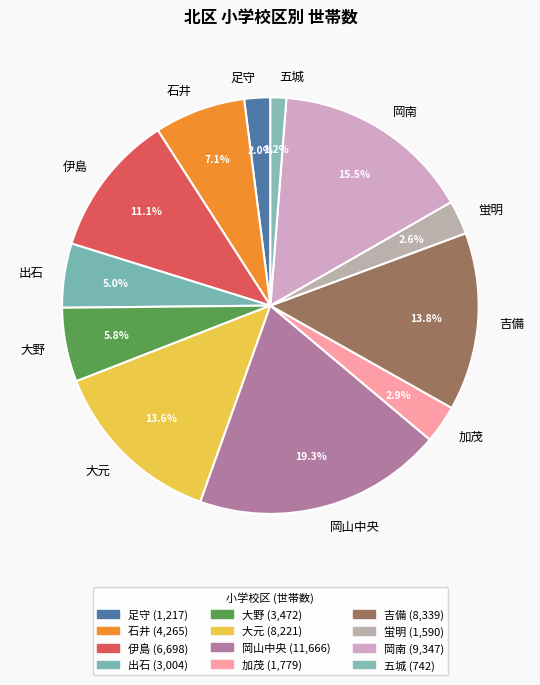

Is there any slice that represents more than half of the pie?

No